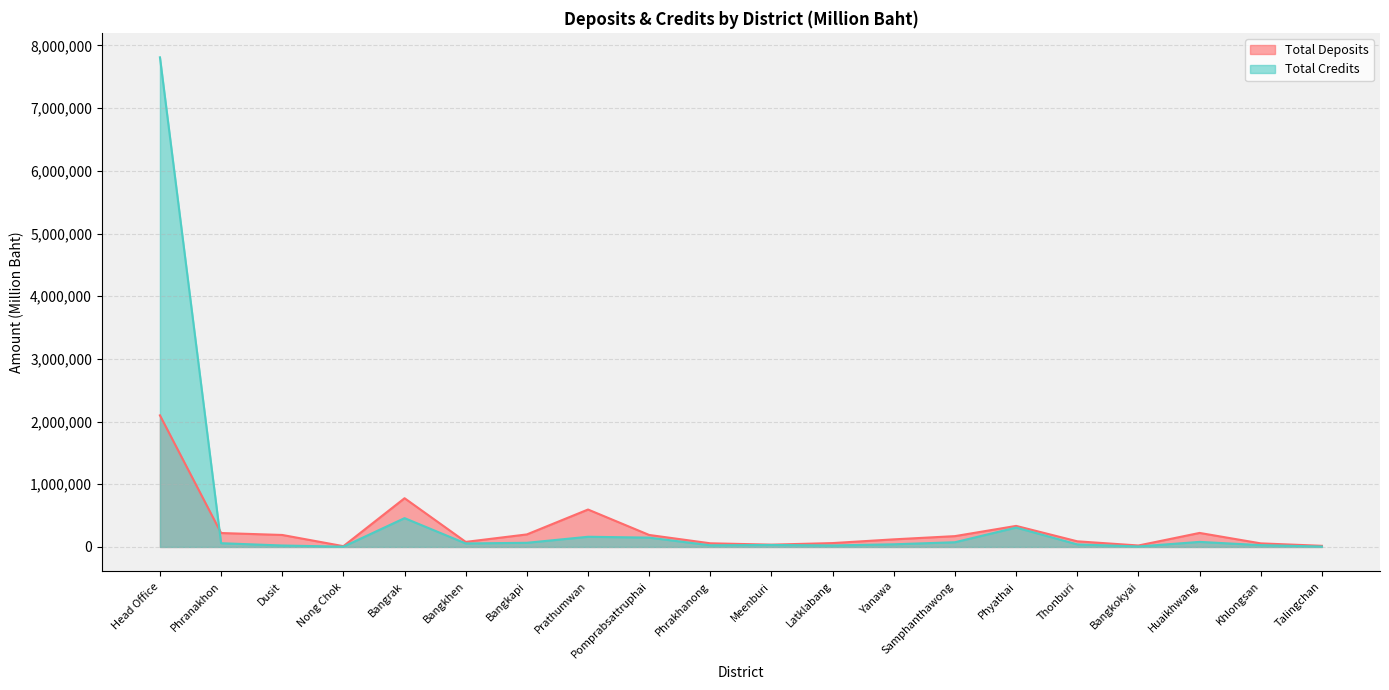

The value of Total Credits at Phyathai is 309237. True or false?

True